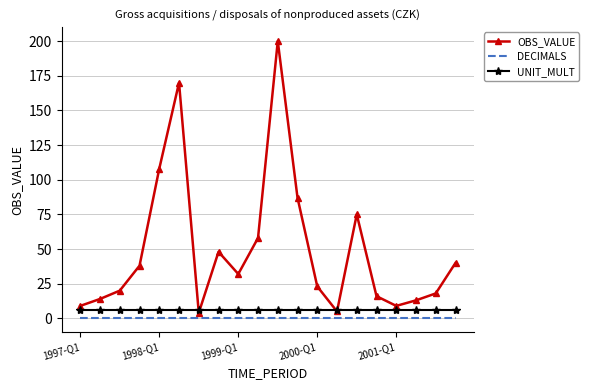

Which series has the widest spread of values?

OBS_VALUE